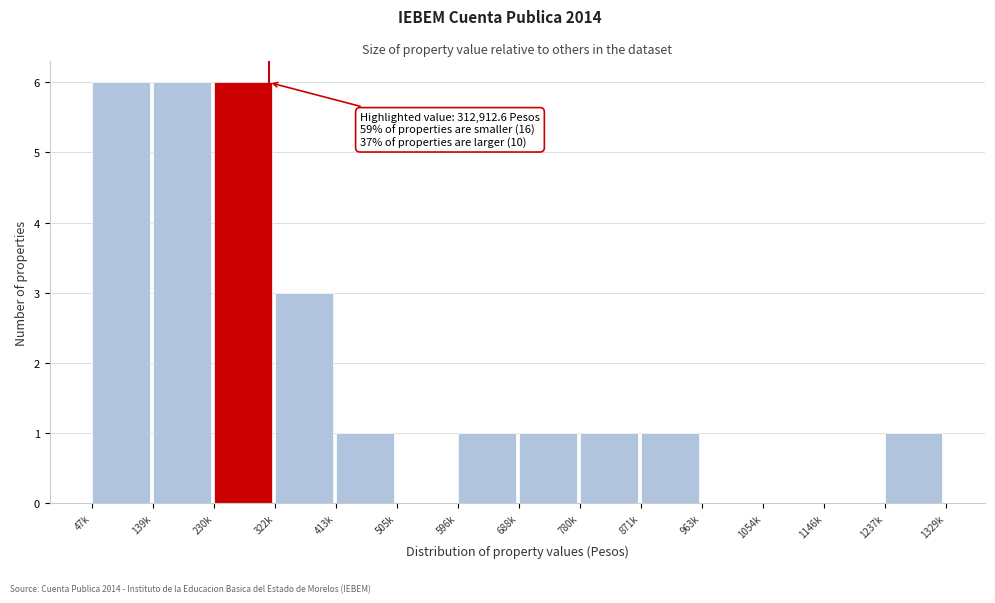

Reading right to left, list all the values displayed in this chart.

1237k=1	1146k=0	1054k=0	963k=0	871k=1	780k=1	688k=1	596k=1	505k=0	413k=1	322k=3	230k=6	139k=6	47k=6